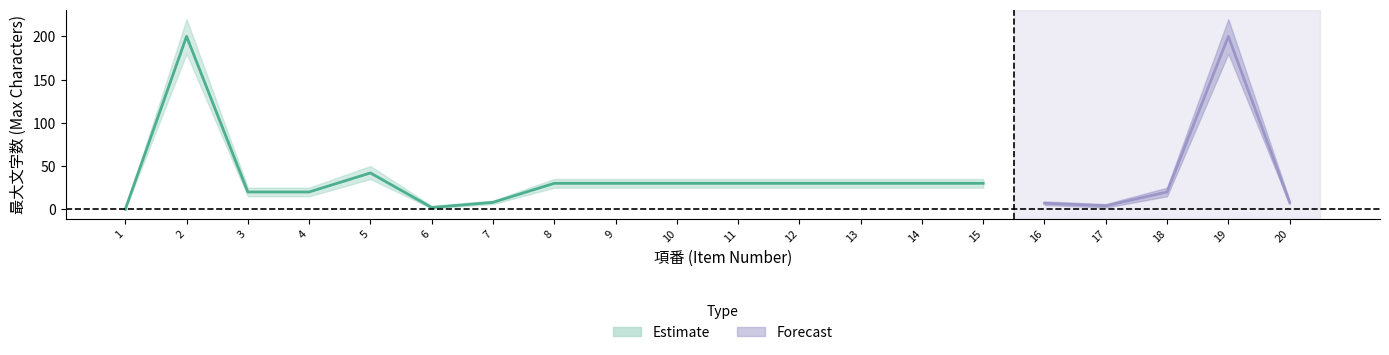

True or false: max_chars and max_chars_upper intersect in this chart.

False